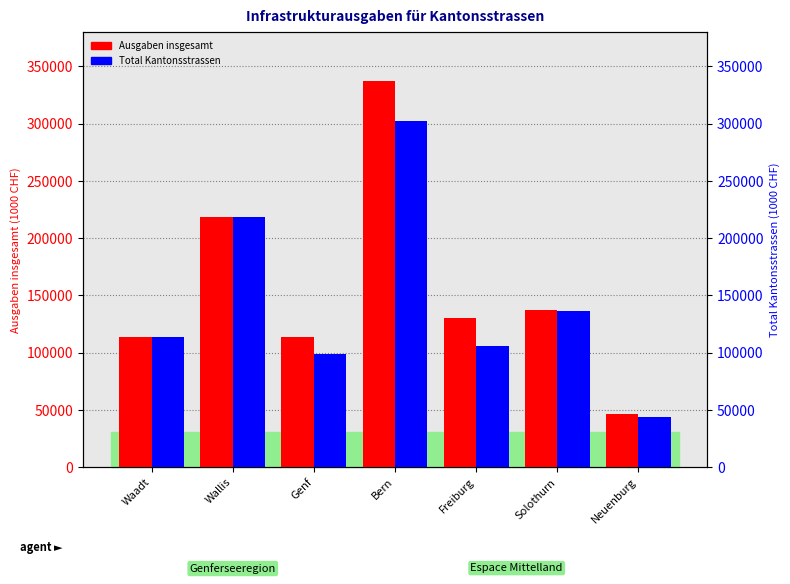

Read the Total Kantonsstrassen value at Genf.

98683